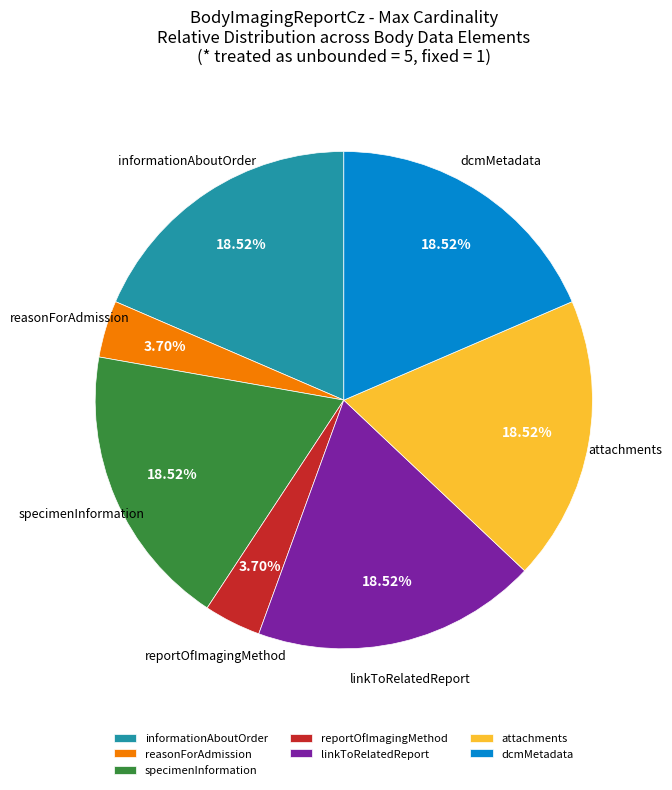

What is the ratio of the value at linkToRelatedReport to the value at specimenInformation?

1.0